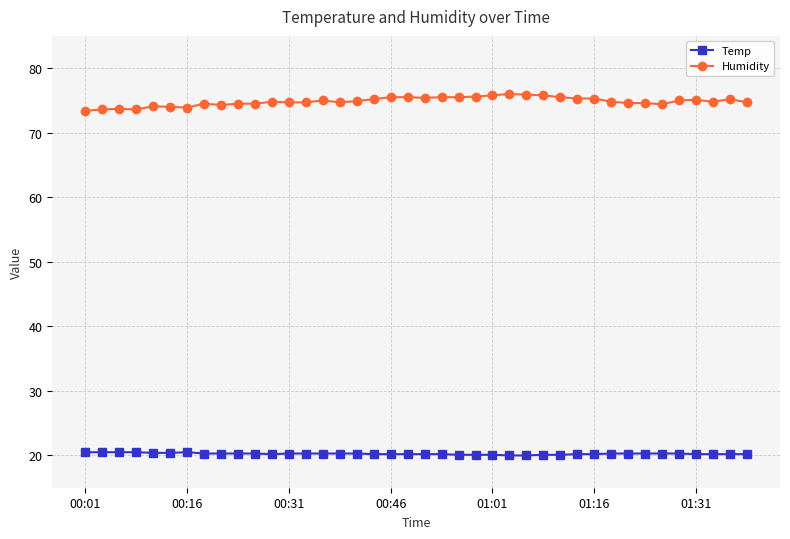

List the series in order of their overall mean, lowest first.

Temp, Humidity